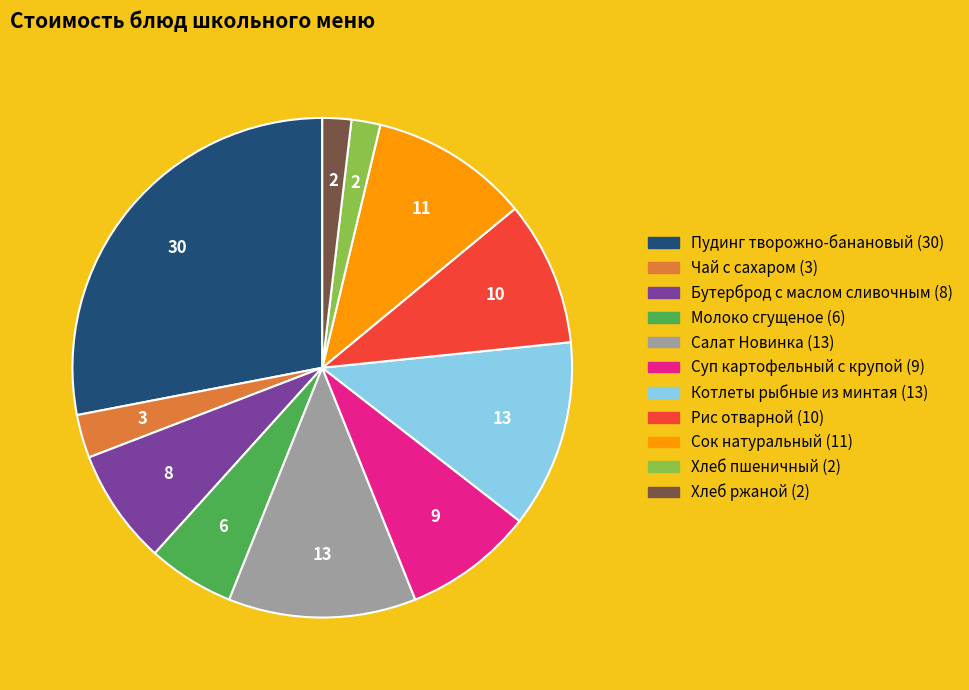

What is the ratio of the value at Молоко сгущеное to the value at Котлеты рыбные из минтая?

0.5